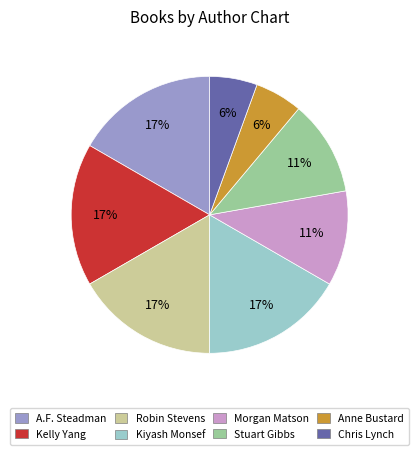

To the nearest percent, what is the difference between the largest and smallest slice percentages?

11%